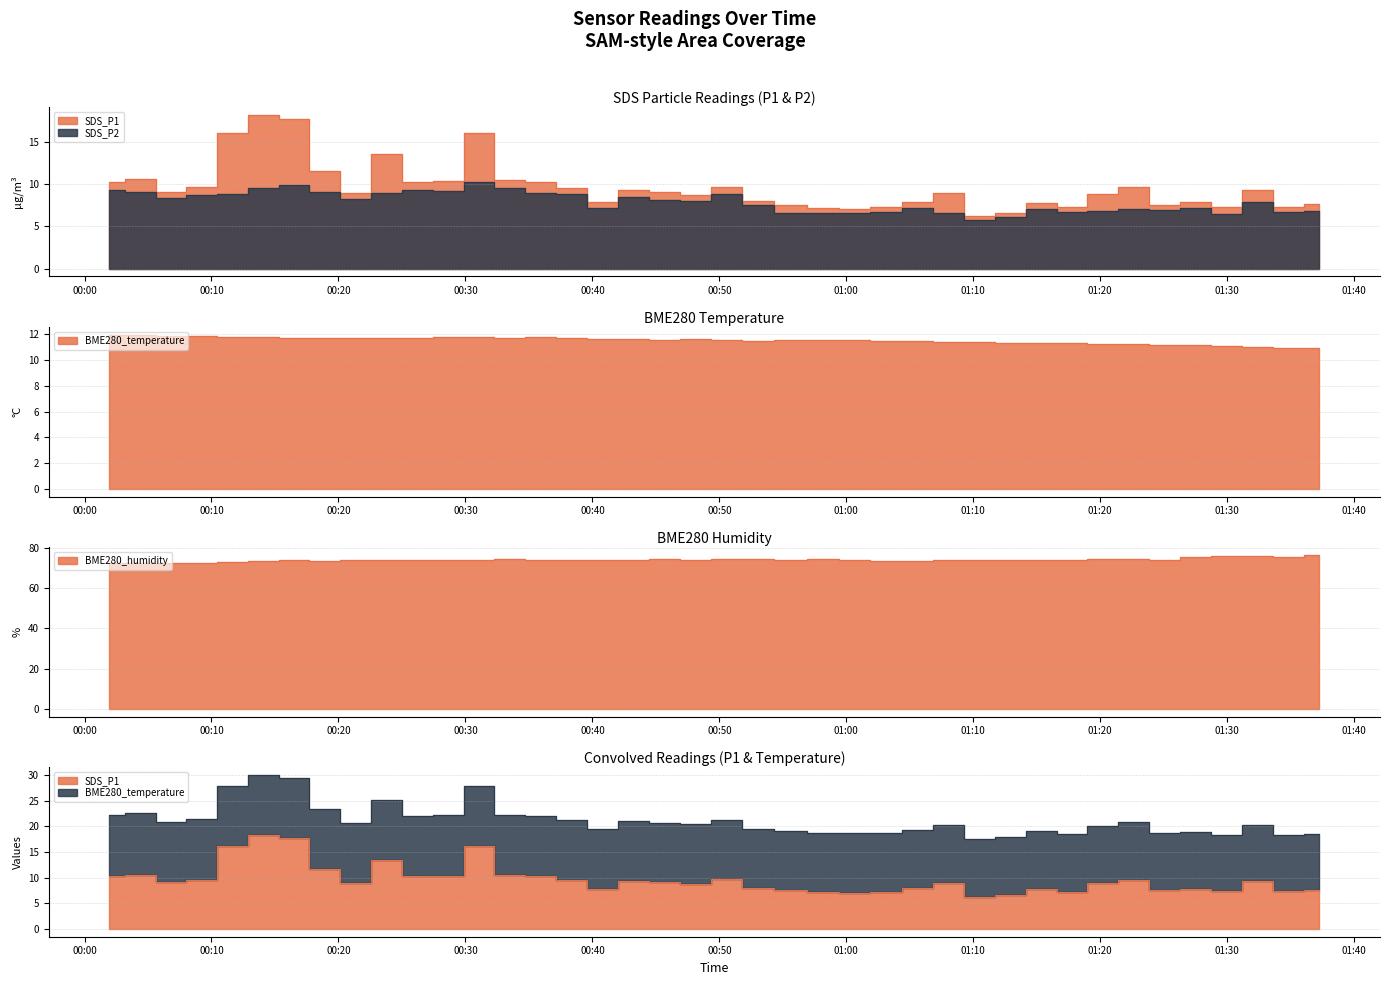

How many values in the SDS_P1 series are below 9?

20